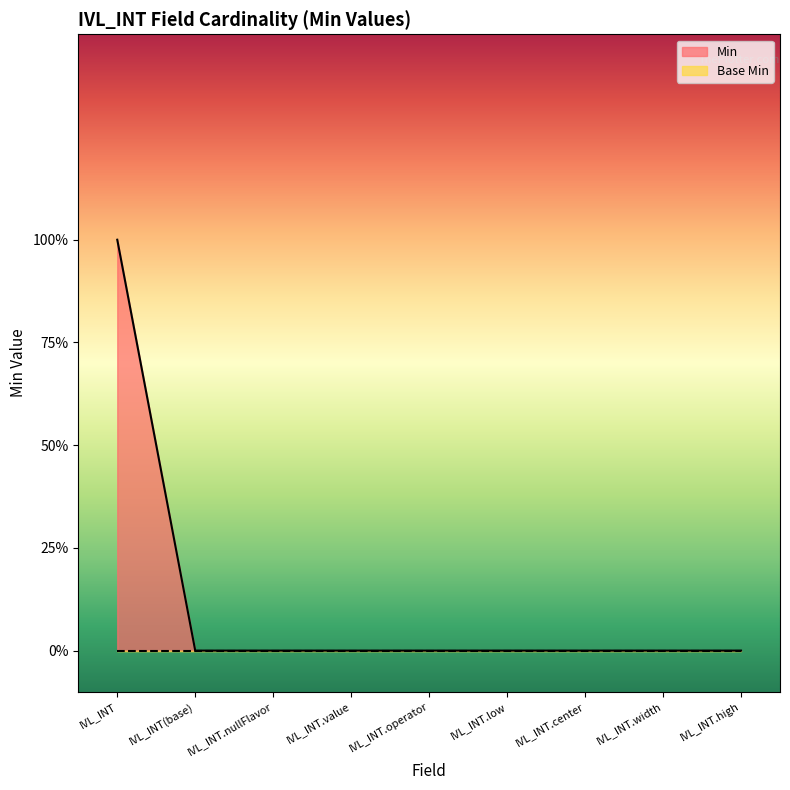

Reading left to right, extract all data points from this chart.

1	0	0	0	0	0	0	0	0